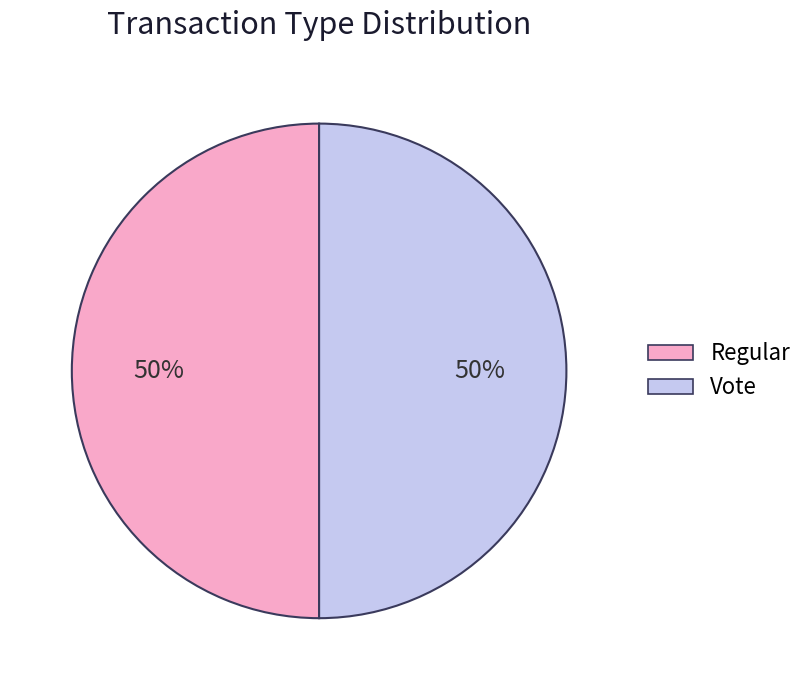

How many slices are in this pie chart?

2